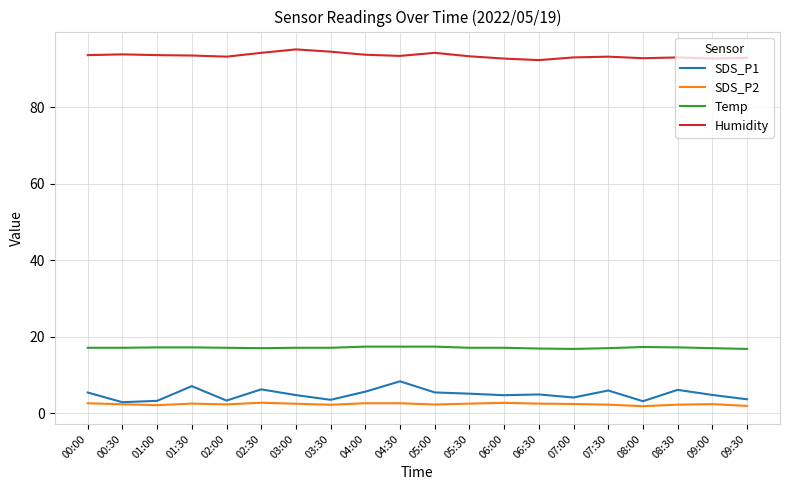

What value does the SDS_P1 series have at 08:30?

6.1